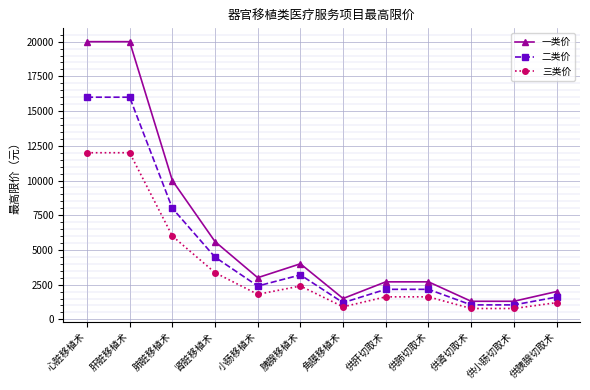

Which series has the largest total across all categories?

一类价